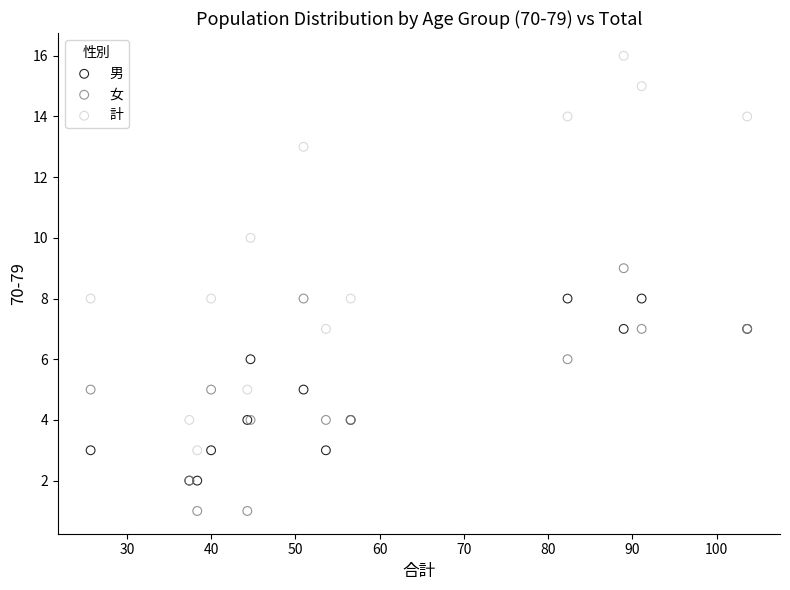

Which series has the widest spread of Y values?

計